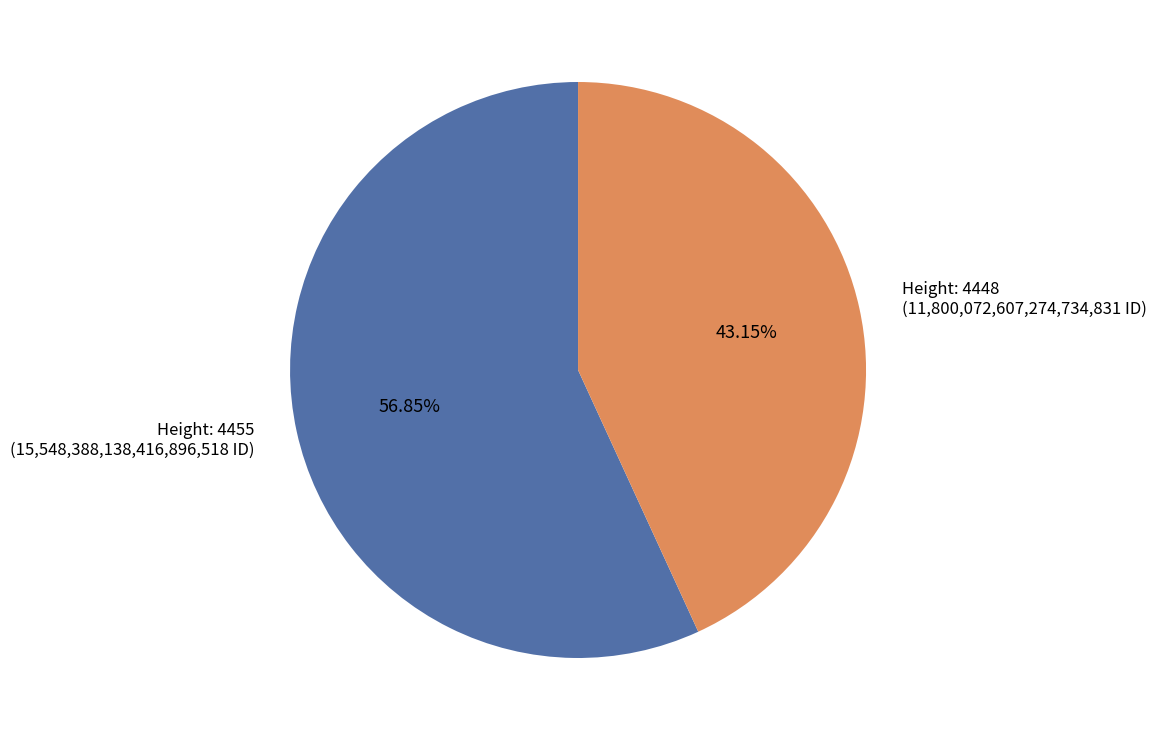

To the nearest percent, what is the difference between the largest and smallest slice percentages?

14%